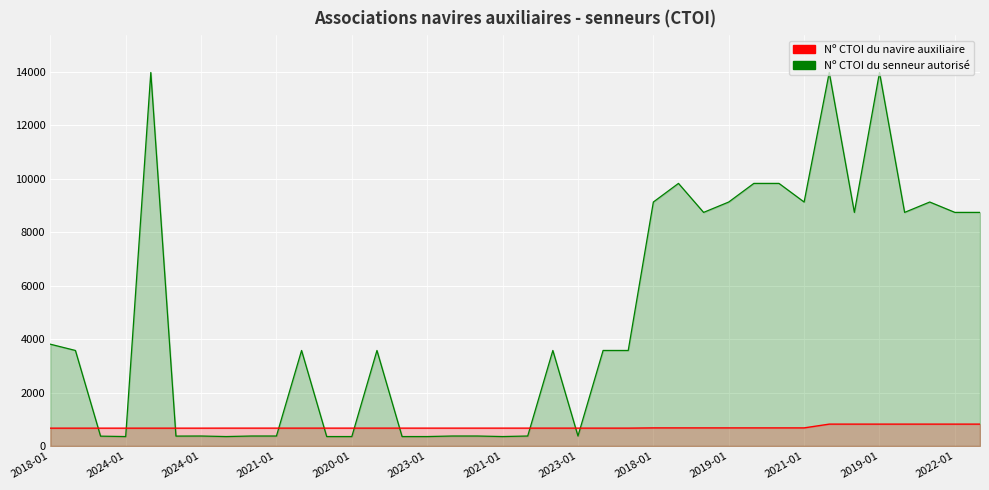

What value does the Nº CTOI du senneur series have at 32?

8743